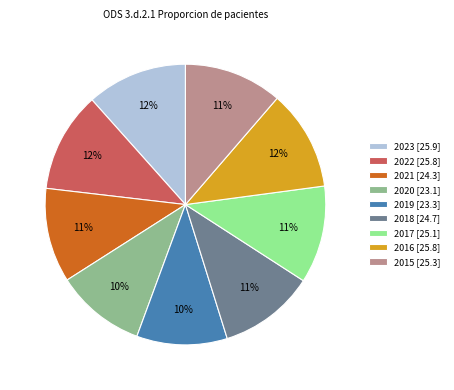

True or false: 2016 accounts for 1% of the total.

False